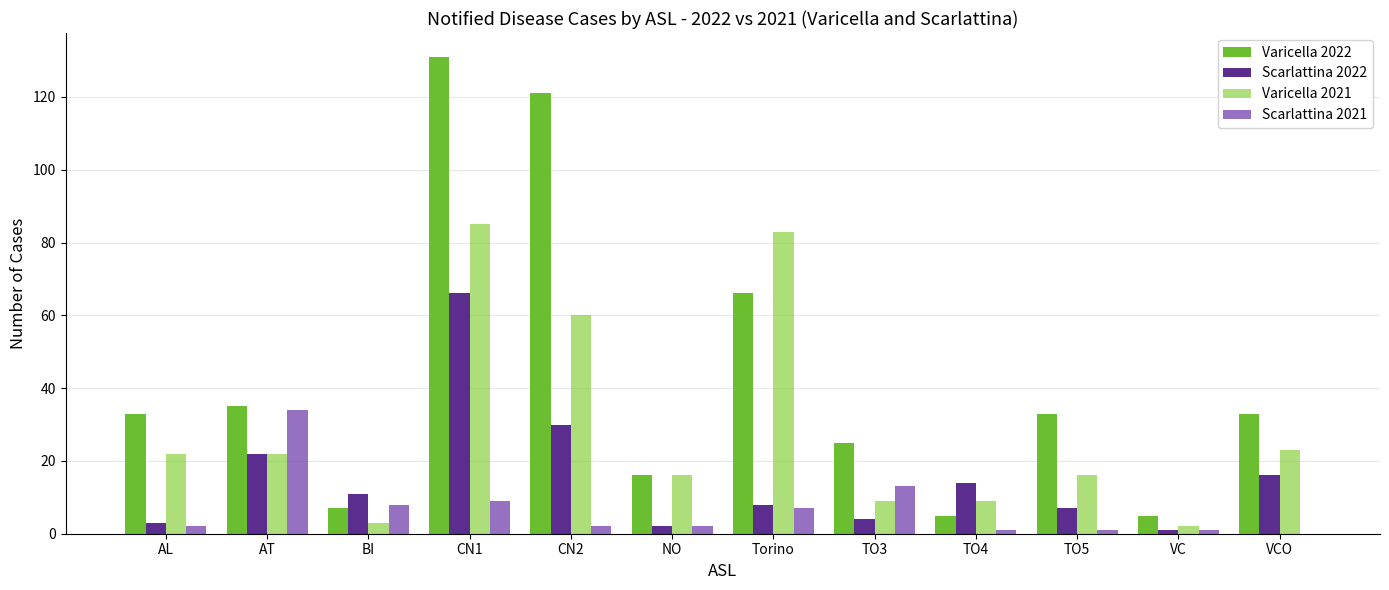

How many groups of bars are there?

12